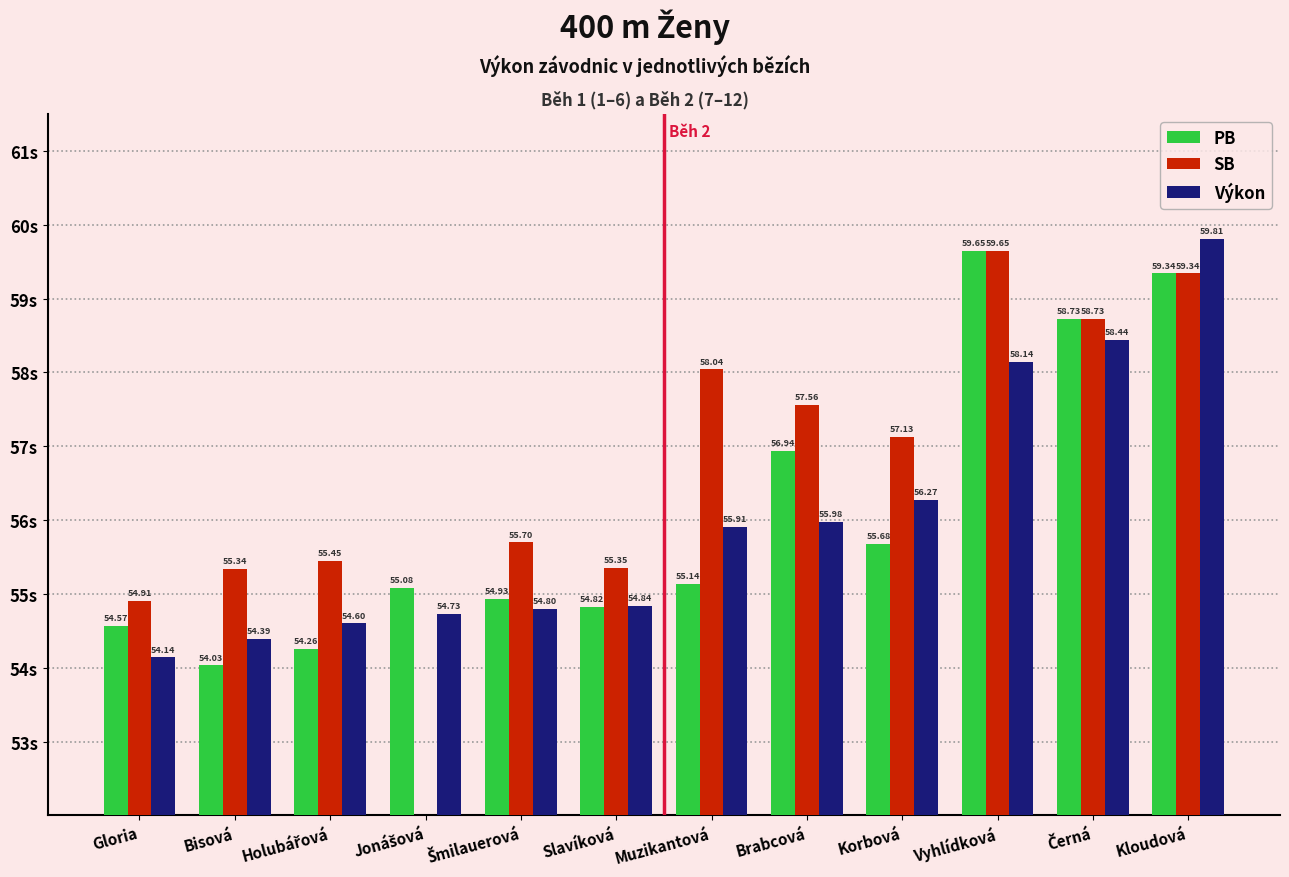

What is the difference between the maximum and minimum values in the SB series?

4.7